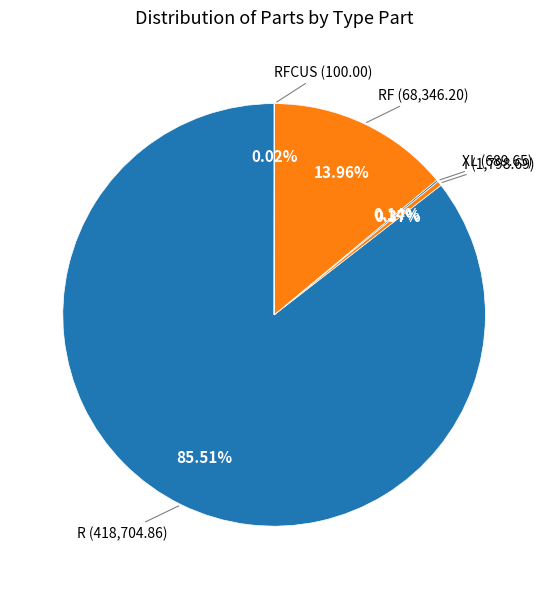

Which category has the smallest portion of the pie?

RFCUS